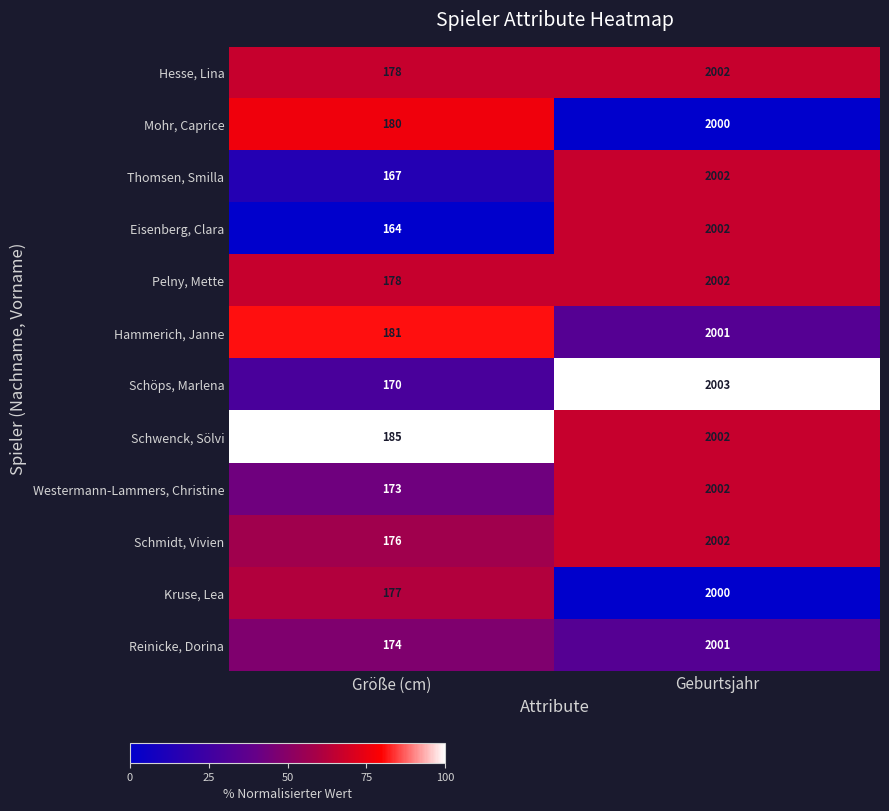

What is the maximum value shown in the chart?

2003